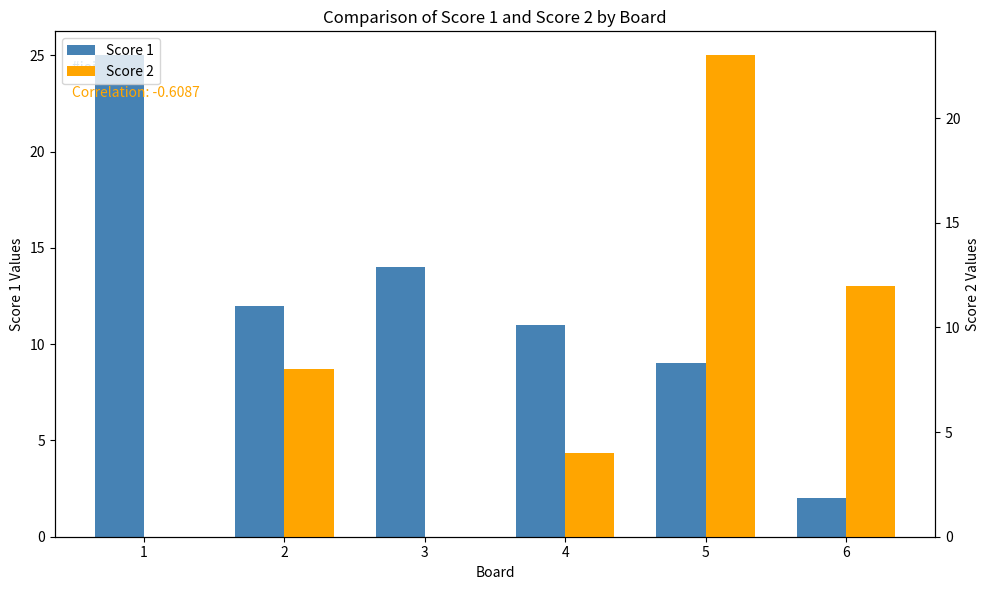

What is the sum of the Score 2 values at 4 and 3?

4